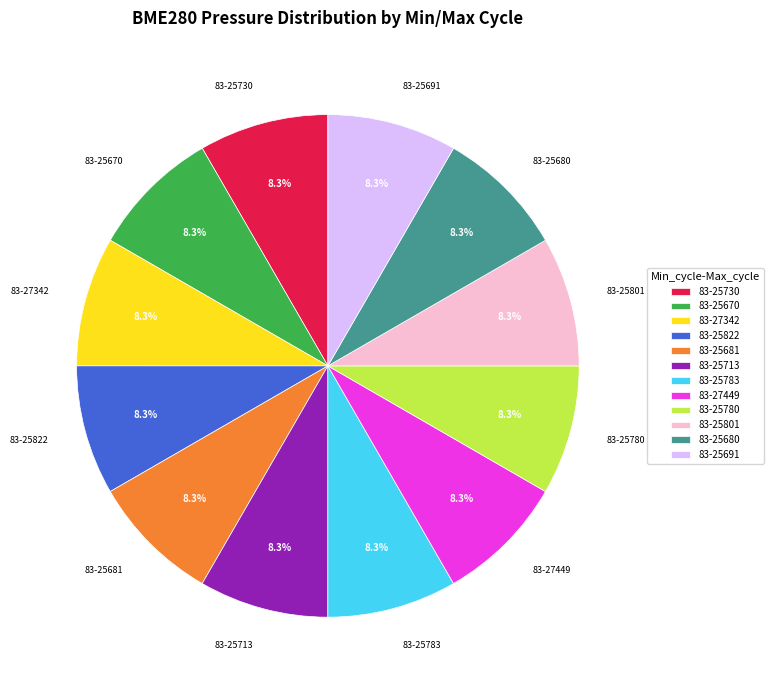

What is the ratio of the value at 83-25681 to the value at 83-27342?

1.0